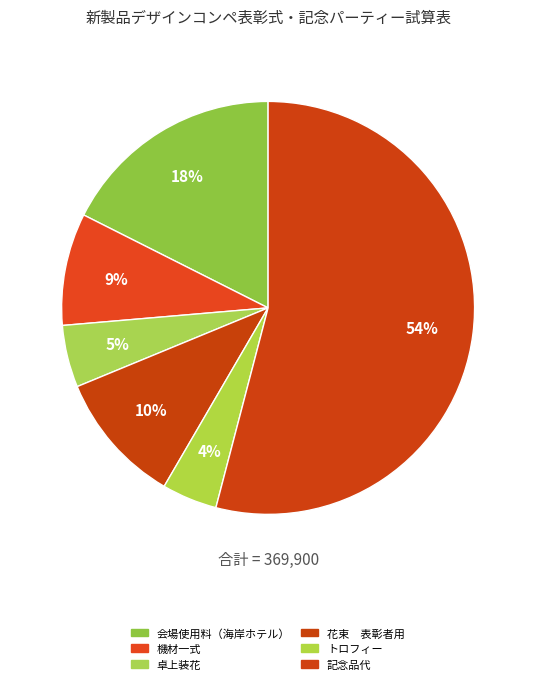

How many segments does this pie chart have?

6